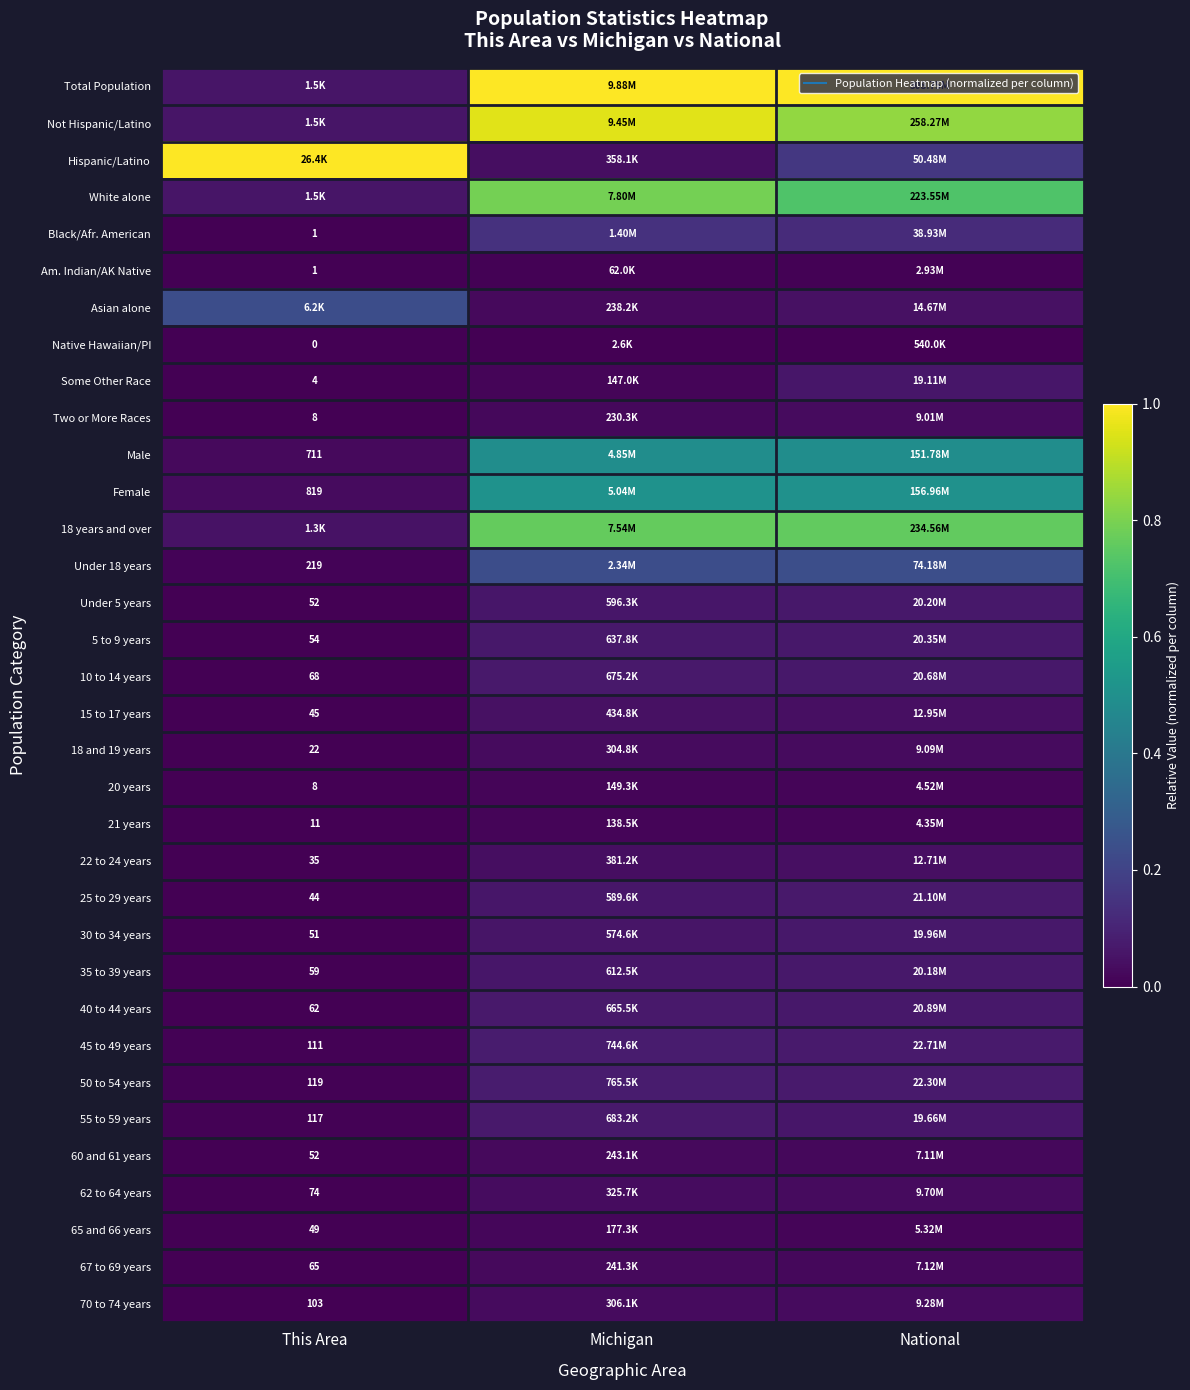

Rank the series at National from highest to lowest value.

Total Population, Not Hispanic/Latino, 18 years and over, White alone, Female, Male, Under 18 years, Hispanic/Latino, Black/Afr. American, 45 to 49 years, 50 to 54 years, 25 to 29 years, 40 to 44 years, 10 to 14 years, 5 to 9 years, Under 5 years, 35 to 39 years, 30 to 34 years, 55 to 59 years, Some Other Race, Asian alone, 15 to 17 years, 22 to 24 years, 62 to 64 years, 70 to 74 years, 18 and 19 years, Two or More Races, 67 to 69 years, 60 and 61 years, 65 and 66 years, 20 years, 21 years, Am. Indian/AK Native, Native Hawaiian/PI